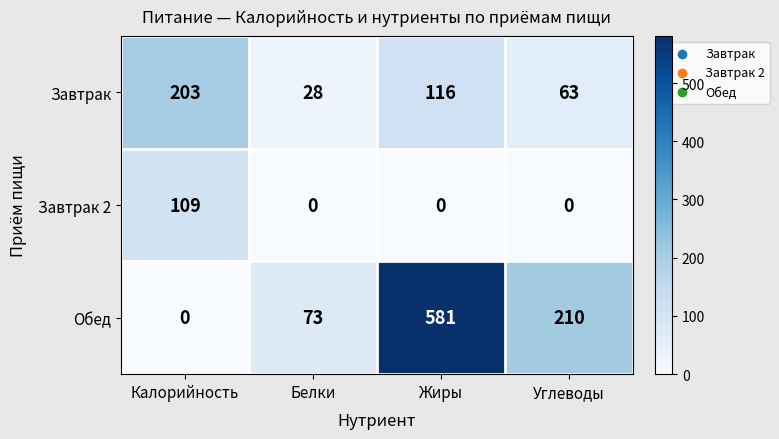

What is the spread (max minus min) of values at Калорийность?

203